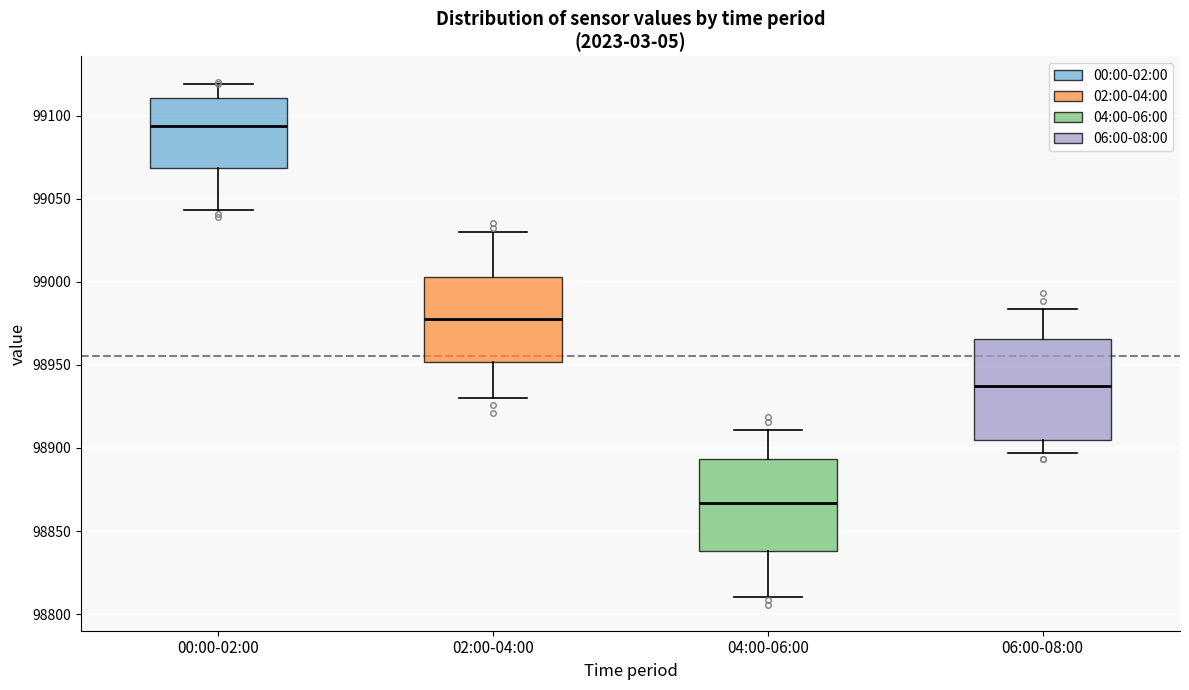

Which box has the lowest median line?

04:00-06:00